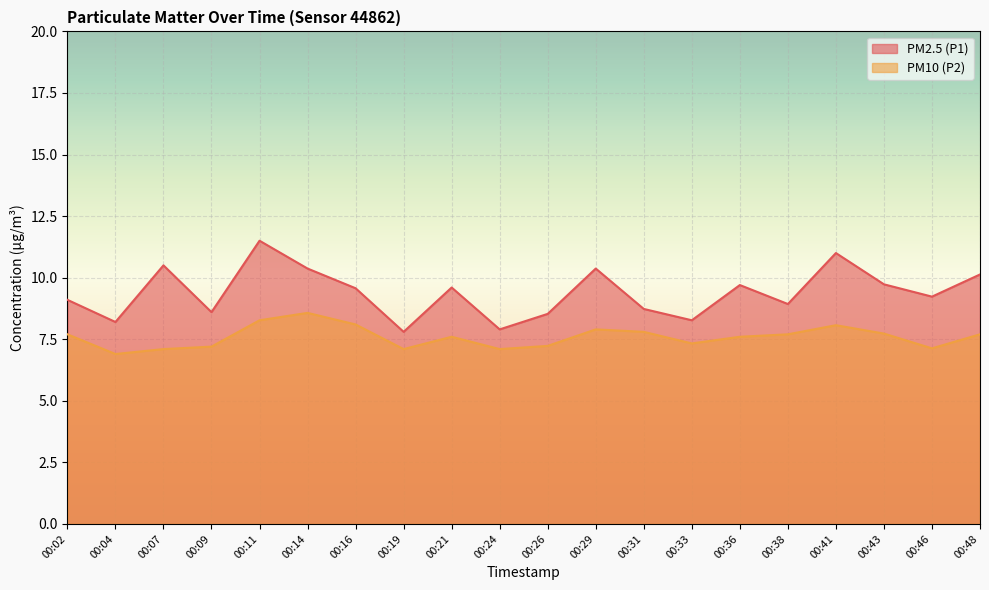

True or false: PM10 (P2) and PM2.5 (P1) intersect in this chart.

False